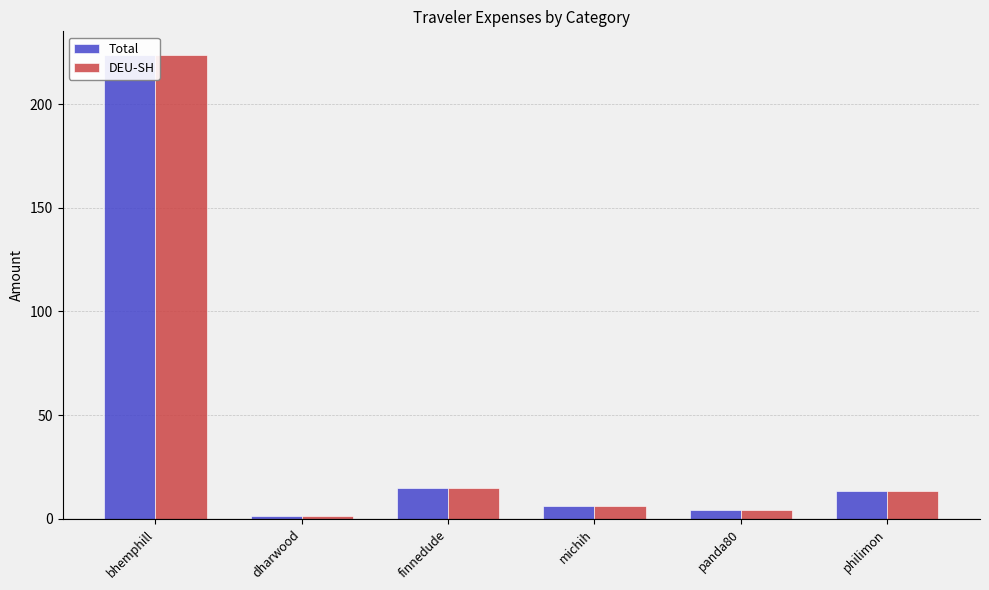

Where is Total nearest to the value 112?

finnedude